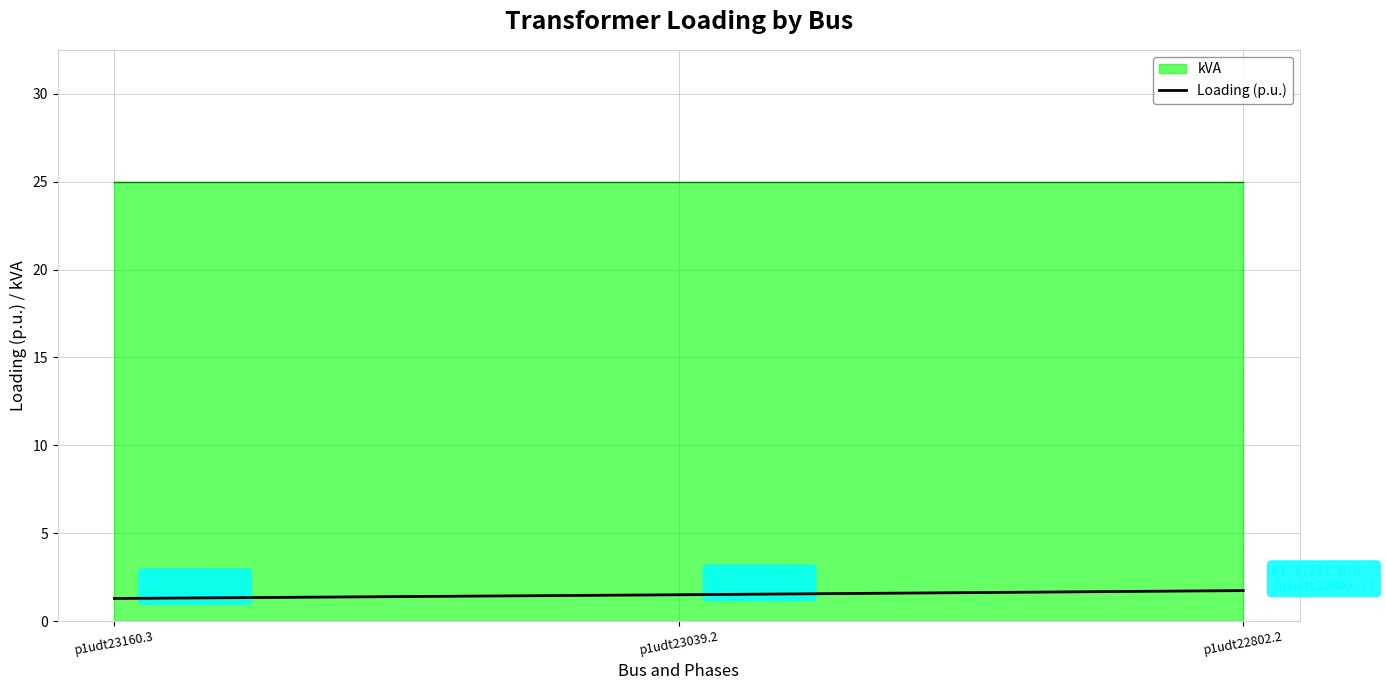

What is the smallest value displayed?

1.3